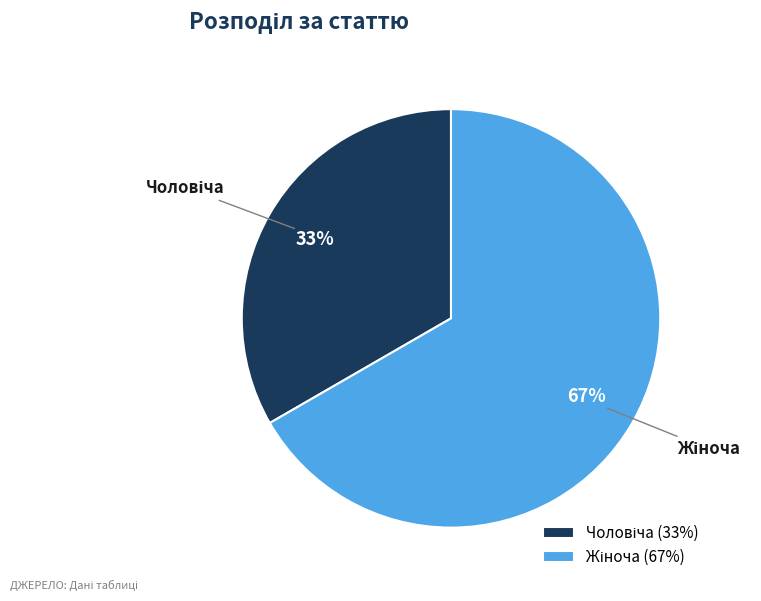

Is there a majority slice in this chart?

Yes